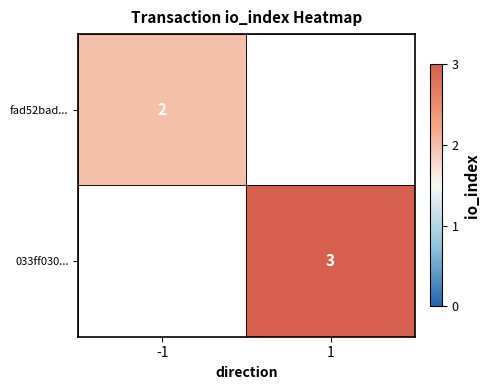

True or false: 033ff030... has a value of 5 at 1.

False